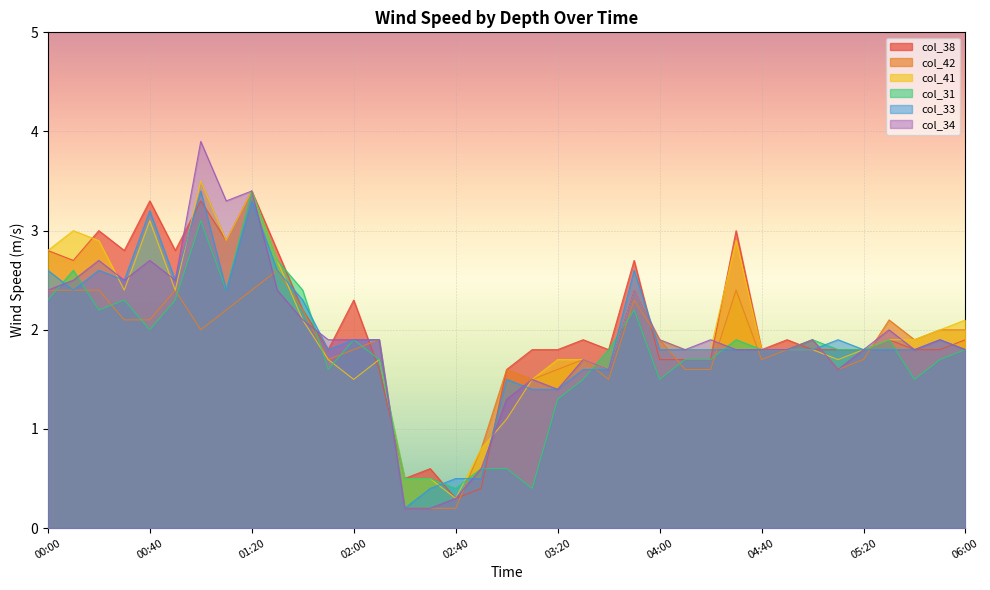

What is the difference between the col_34 values at 03:20 and 01:40?

0.7